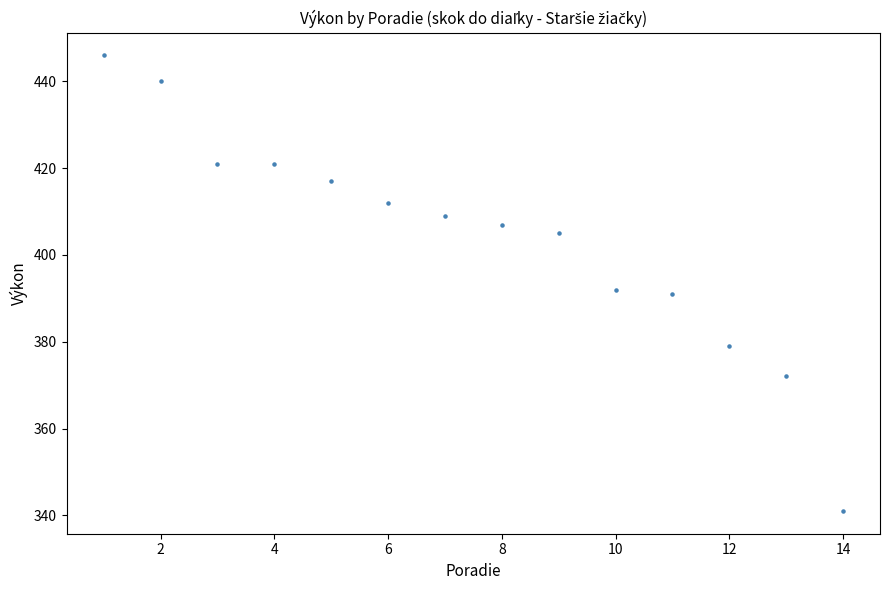

What is the range of X values (max minus min)?

13